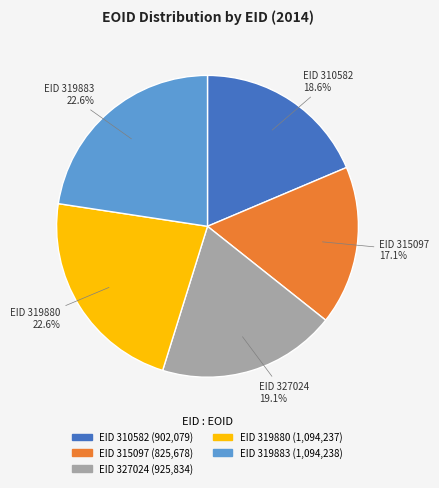

To the nearest percent, what is the difference between the largest and smallest slice percentages?

6%